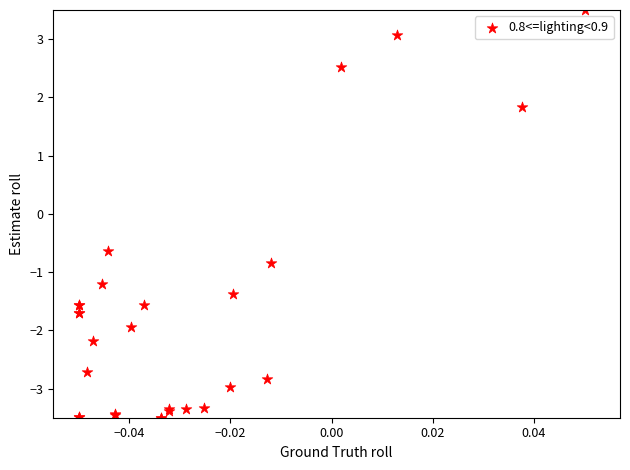

What Y value in the scatter plot is closest to 0?

-0.6